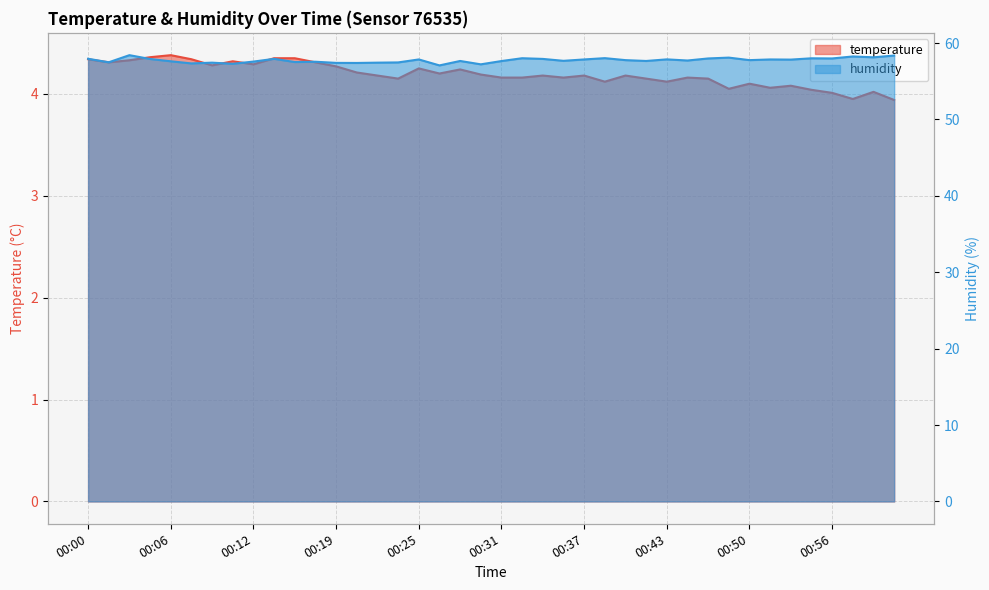

True or false: humidity and temperature cross at least once.

False